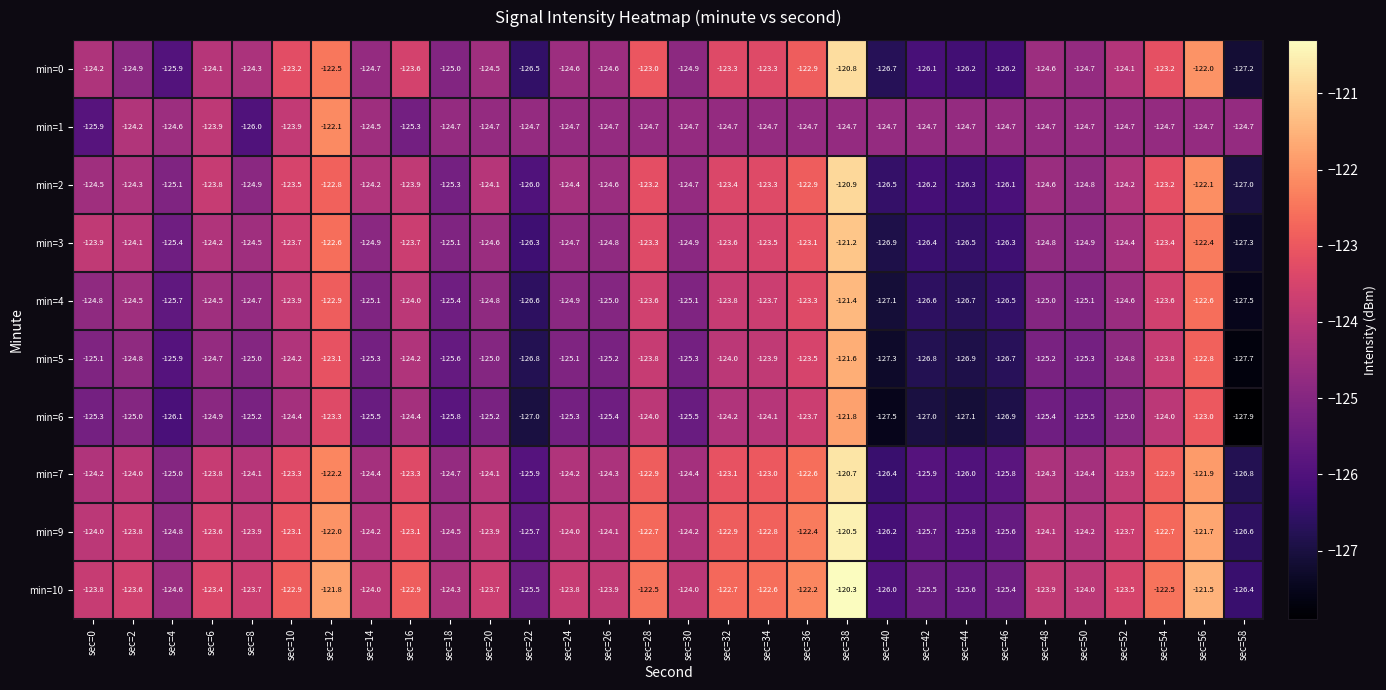

Rank the series by their maximum value, from lowest to highest.

min=1, min=6, min=5, min=4, min=3, min=2, min=0, min=7, min=9, min=10